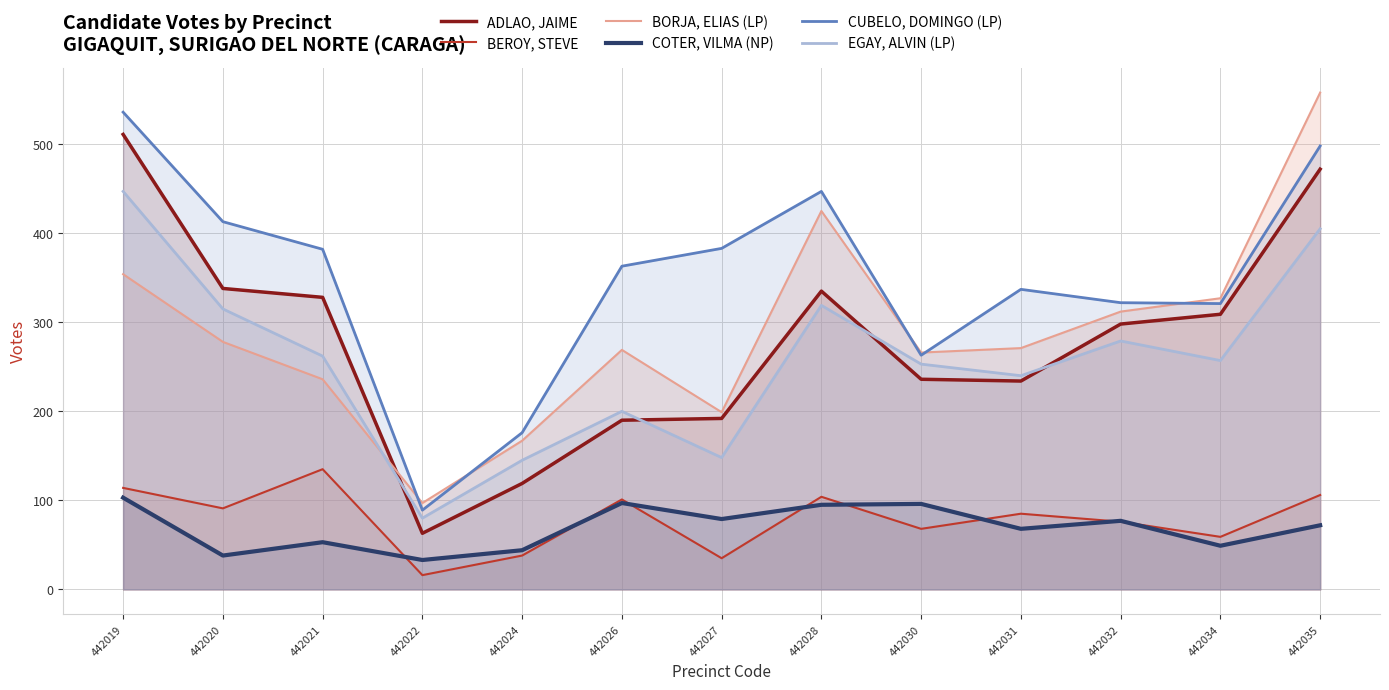

What is the difference between the highest and lowest values at 442027?

348